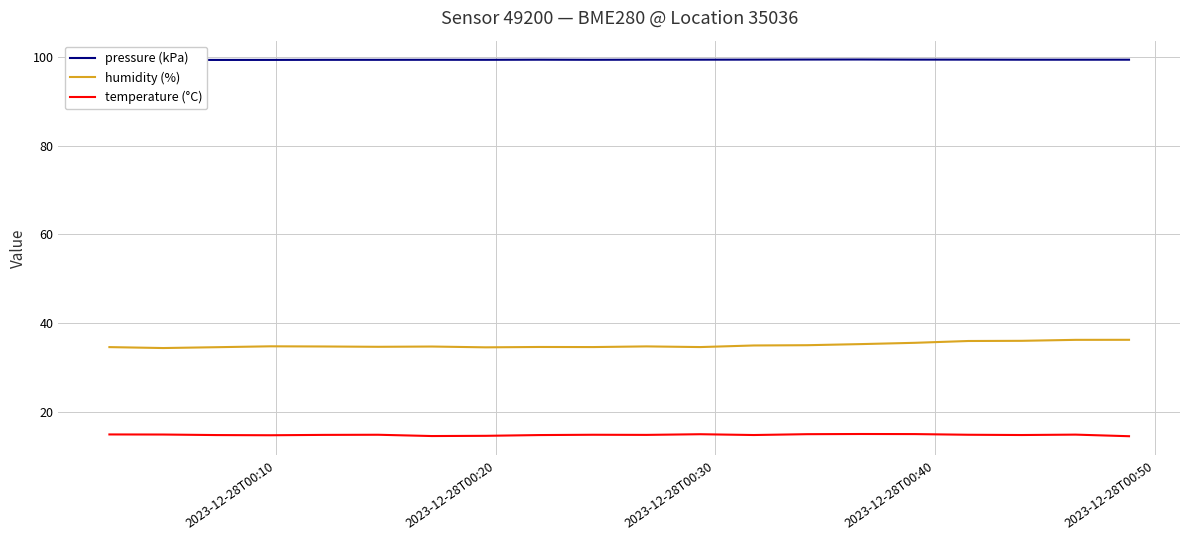

List the series in order of their overall mean, highest first.

pressure (kPa), humidity (%), temperature (°C)